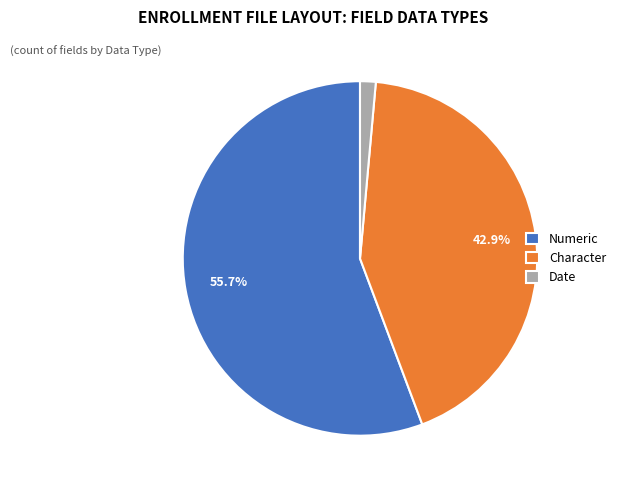

Does Numeric account for over 50% of the chart?

Yes